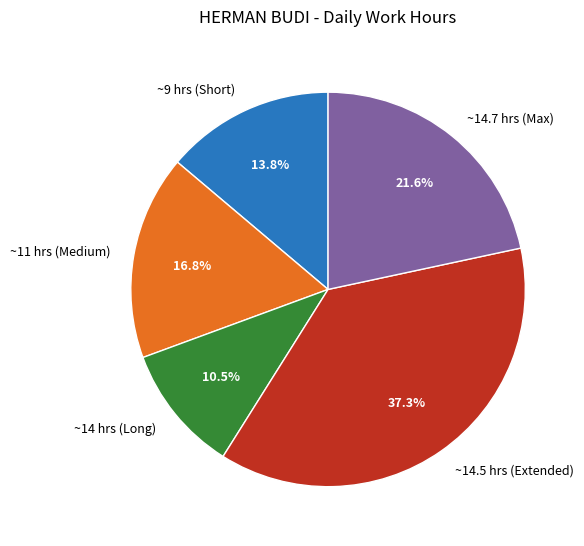

Is there a majority slice in this chart?

No